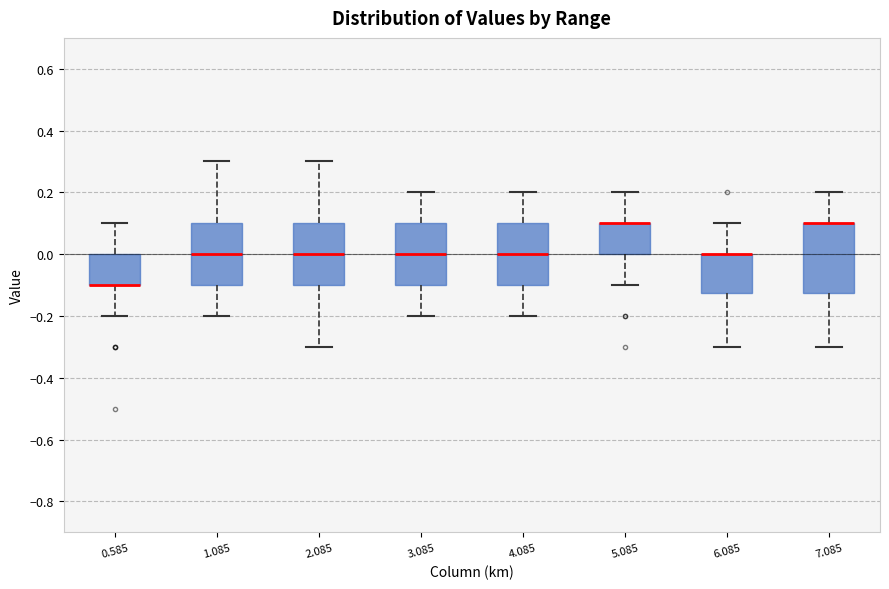

Reading left to right, transcribe this box plot: for each box, give where its median line is, the range the box spans, and where its two whiskers end, as read against the y-axis. The values are not printed on the chart, so give them approximately, as read against the axis.

0.585: median -0.10 (drawn on the box's lower edge), box -0.10 to 0.00, whiskers -0.20 to 0.10
1.085: median 0.00, box -0.10 to 0.10, whiskers -0.20 to 0.30
2.085: median 0.00, box -0.10 to 0.10, whiskers -0.30 to 0.30
3.085: median 0.00, box -0.10 to 0.10, whiskers -0.20 to 0.20
4.085: median 0.00, box -0.10 to 0.10, whiskers -0.20 to 0.20
5.085: median 0.10 (drawn on the box's upper edge), box 0.00 to 0.10, whiskers -0.10 to 0.20
6.085: median 0.00 (drawn on the box's upper edge), box -0.12 to 0.00, whiskers -0.30 to 0.10
7.085: median 0.10 (drawn on the box's upper edge), box -0.12 to 0.10, whiskers -0.30 to 0.20